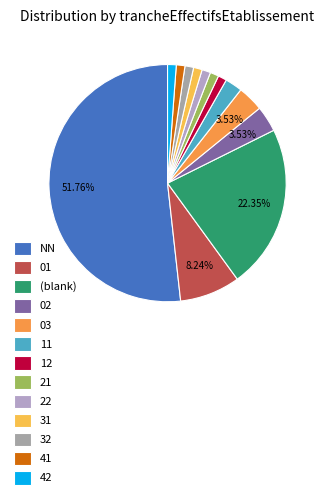

Does 31 represent more than half of the total?

No